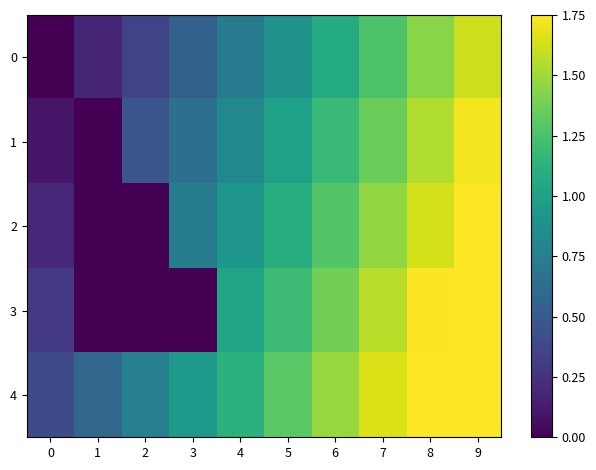

Reading right to left, list all the values displayed in this chart.

0: 9=1.6	8=1.4	7=1.3	6=1.1	5=0.9	4=0.7	3=0.5	2=0.4	1=0.2	0=0.0
1: 9=1.7	8=1.5	7=1.4	6=1.2	5=1.0	4=0.8	3=0.6	2=0.5	1=0.0	0=0.1
2: 9=1.8	8=1.6	7=1.5	6=1.3	5=1.1	4=0.9	3=0.7	2=0.0	1=0.0	0=0.2
3: 9=1.9	8=1.7	7=1.6	6=1.4	5=1.2	4=1.0	3=0.0	2=0.0	1=0.0	0=0.3
4: 9=2.0	8=1.8	7=1.7	6=1.5	5=1.3	4=1.1	3=0.9	2=0.8	1=0.6	0=0.4